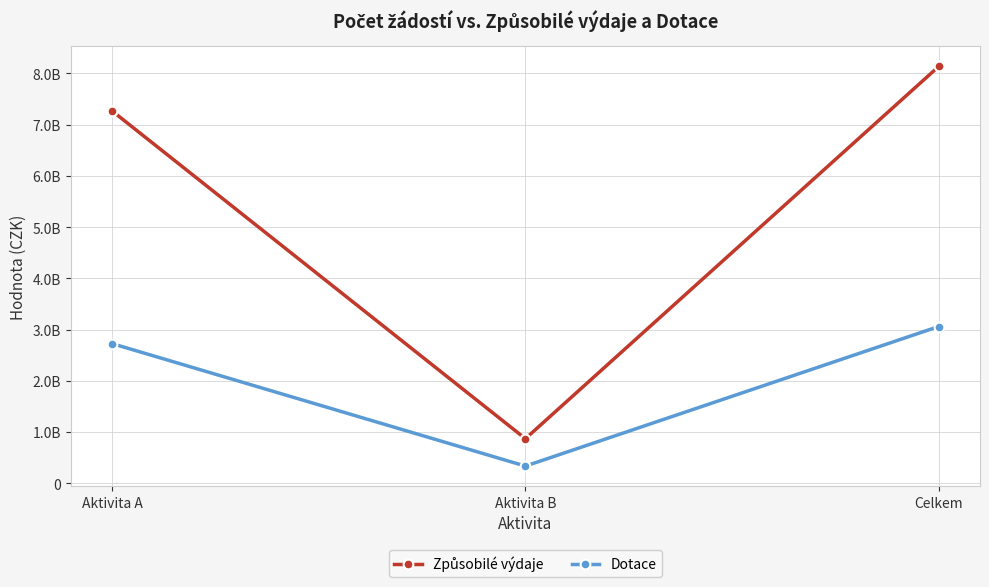

Reading left to right, transcribe all the data shown in this chart.

Způsobilé výdaje: Aktivita A=7267626733	Aktivita B=868418684	Celkem=8136045417
Dotace: Aktivita A=2724896700	Aktivita B=333602211	Celkem=3058498911